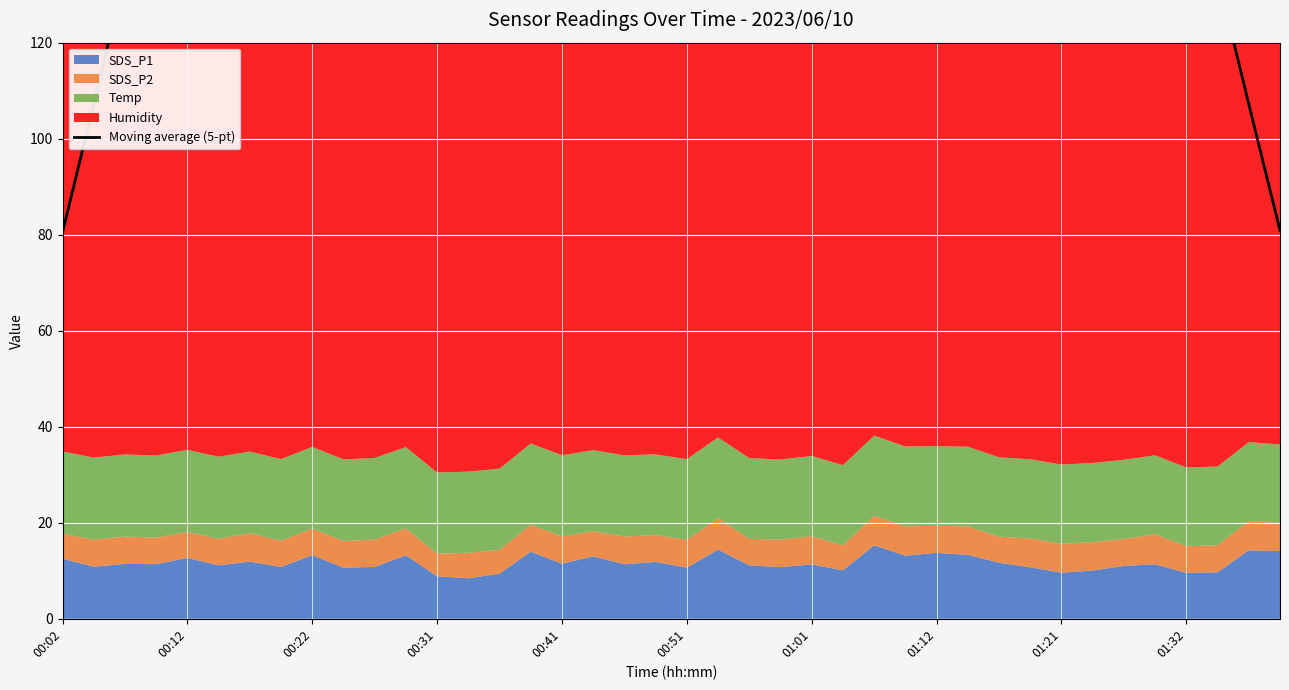

Reading right to left, transcribe all the data shown in this chart.

80.9	107.2	134.0	133.3	132.5	132.6	132.9	132.8	133.4	134.1	134.8	135.8	135.5	135.1	134.5	134.0	134.0	134.2	134.3	134.5	134.8	134.0	134.7	134.1	133.4	132.5	132.8	132.2	132.6	133.6	134.2	134.0	134.1	134.5	134.1	134.3	134.1	134.3	107.3	80.5